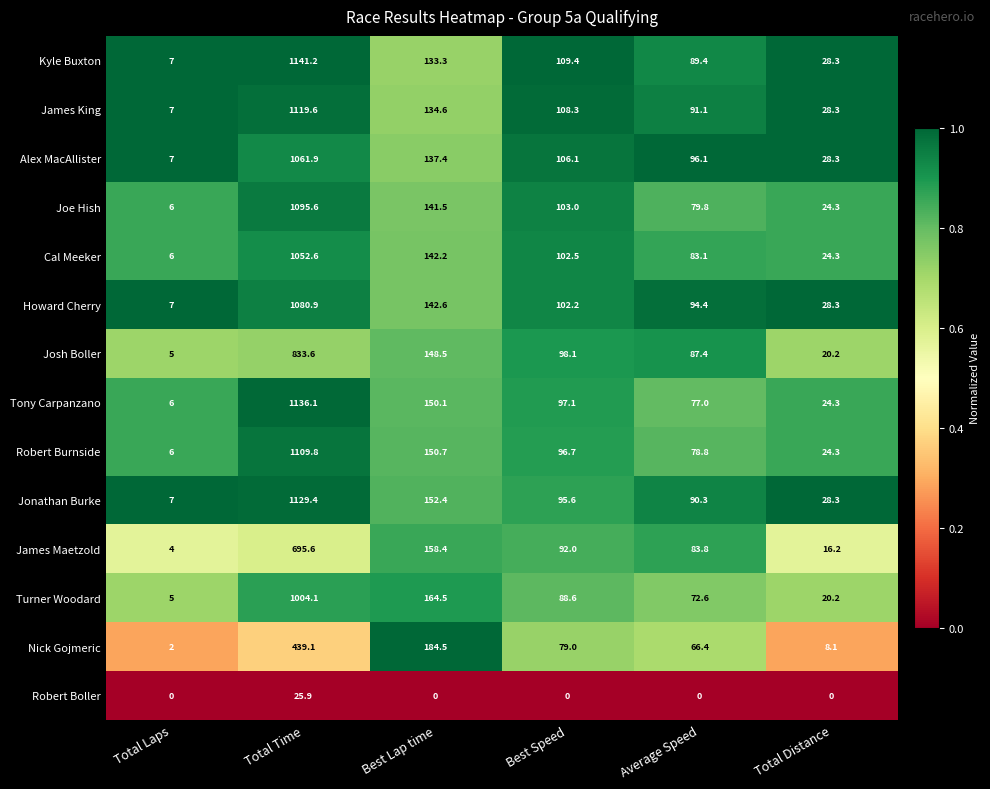

What is the sum of all Nick Gojmeric values?

779.1